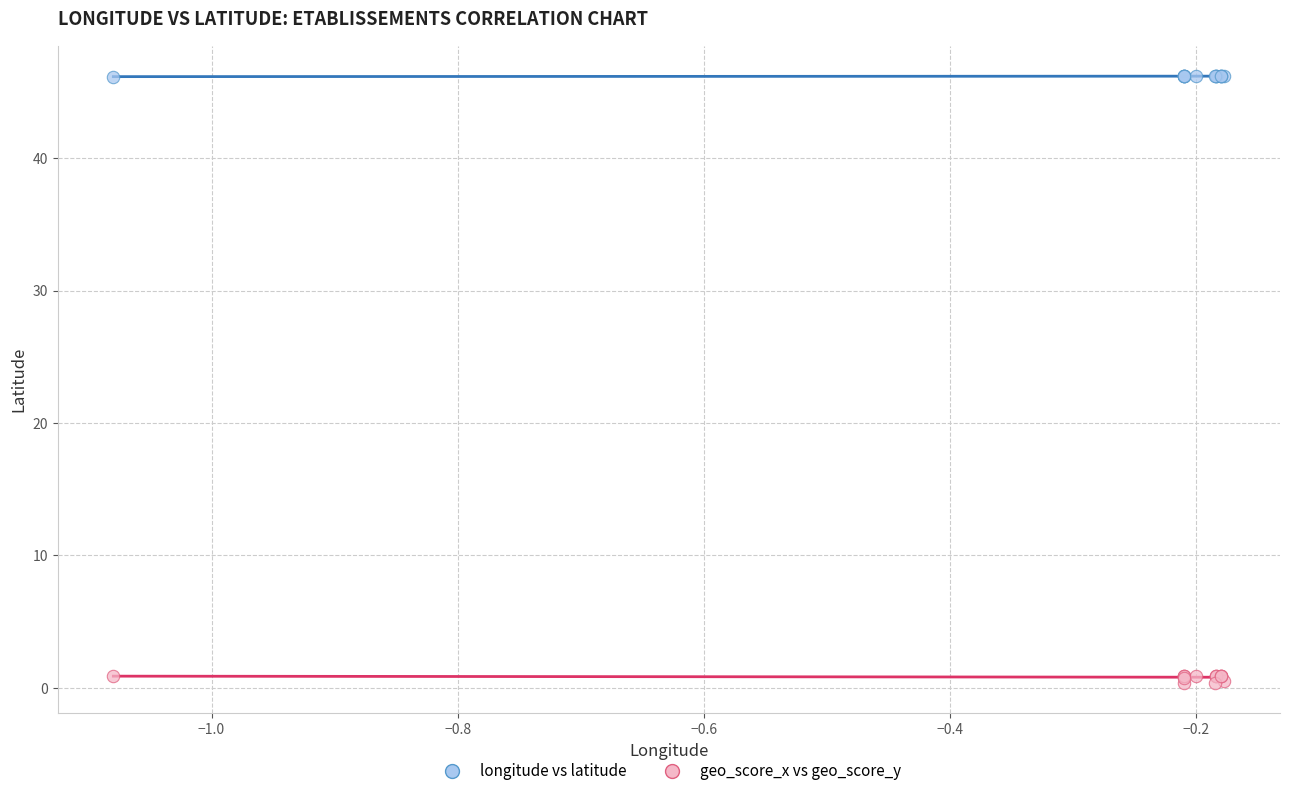

Which series reaches the maximum Y coordinate?

longitude vs latitude